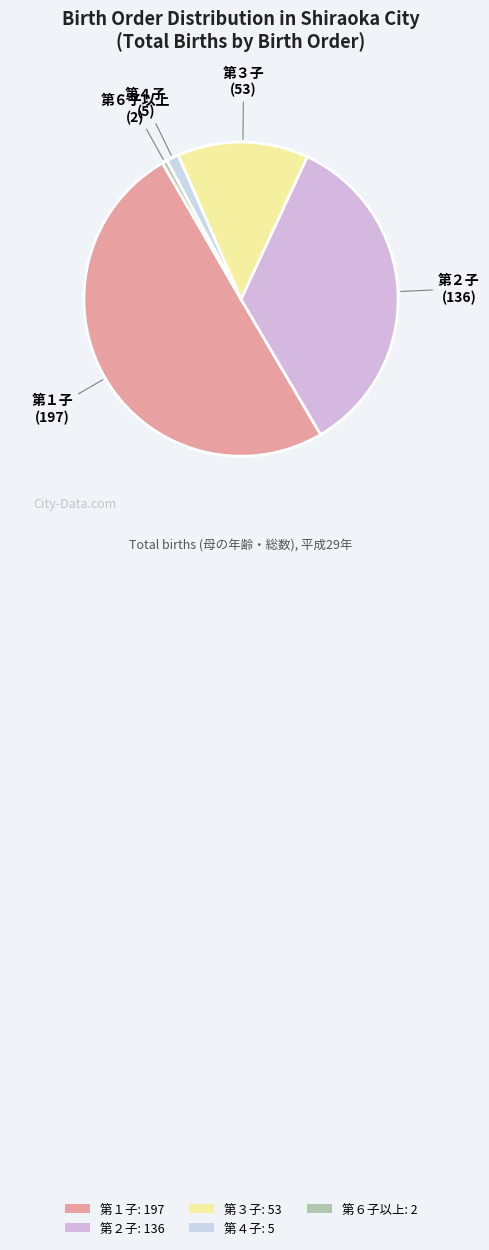

Rank the categories by value from highest to lowest.

第１子, 第２子, 第３子, 第４子, 第６子以上